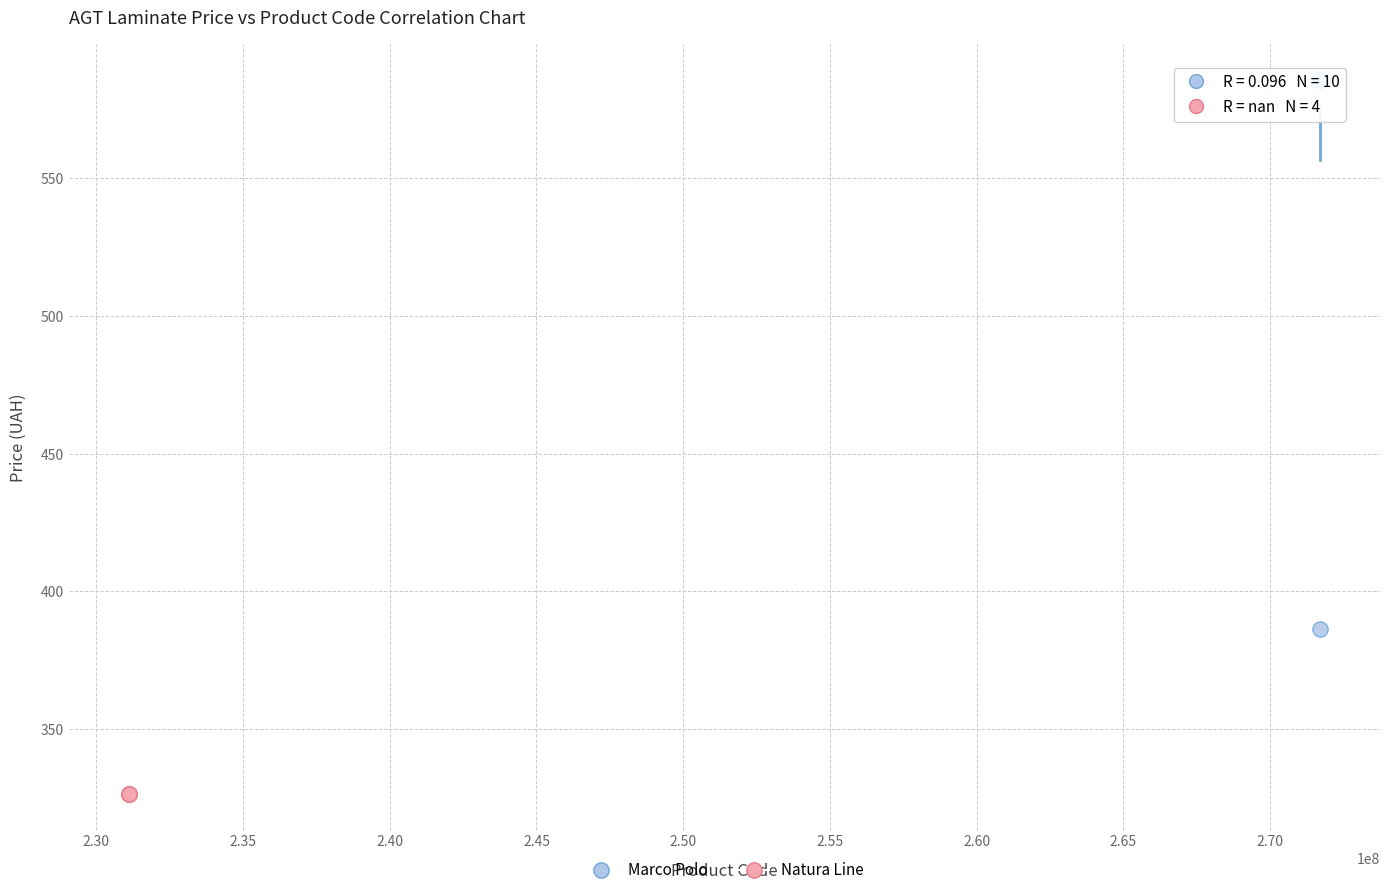

Which series reaches the maximum Y coordinate?

Marco Polo